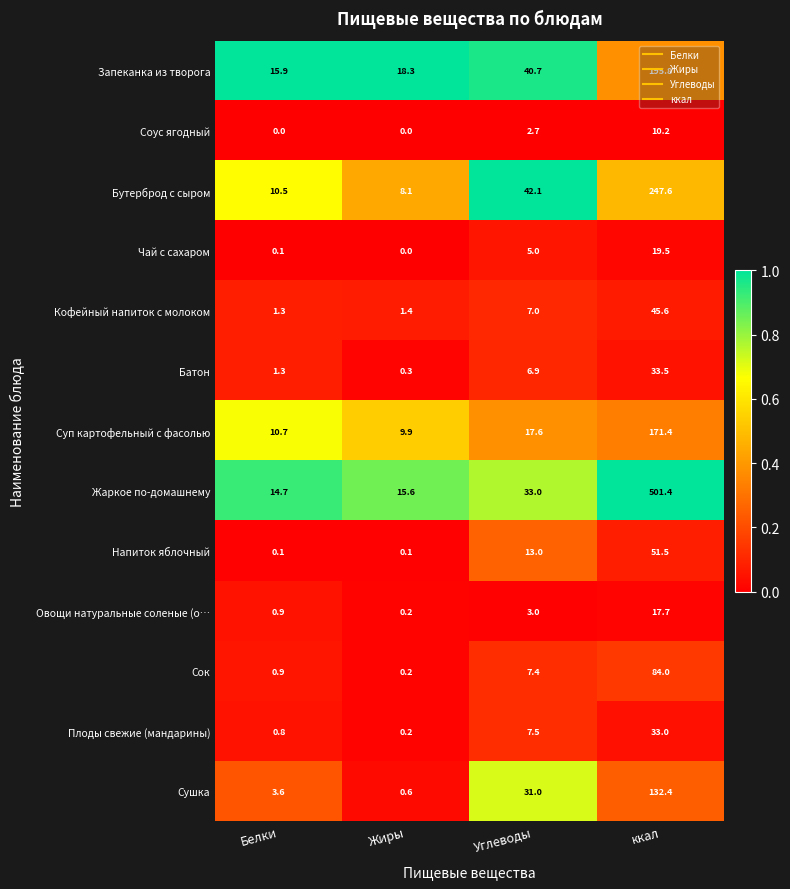

What is the difference between the second highest and minimum values in the Запеканка из творога series?

24.8